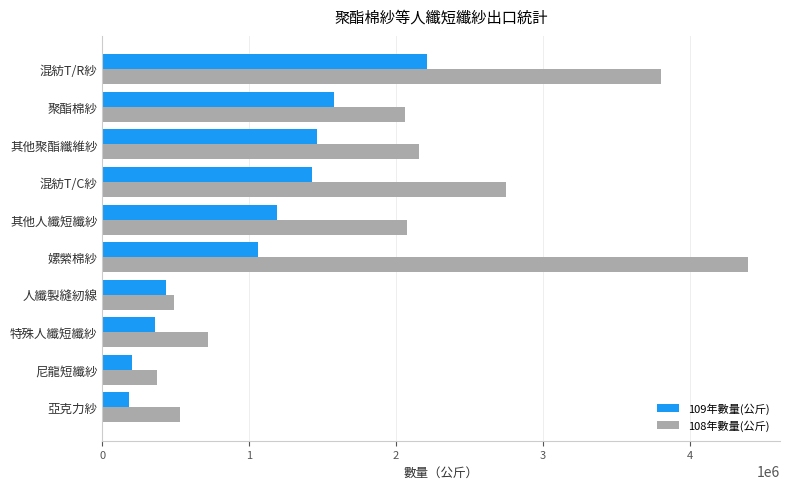

Which series has the widest spread of values?

108年數量(公斤)